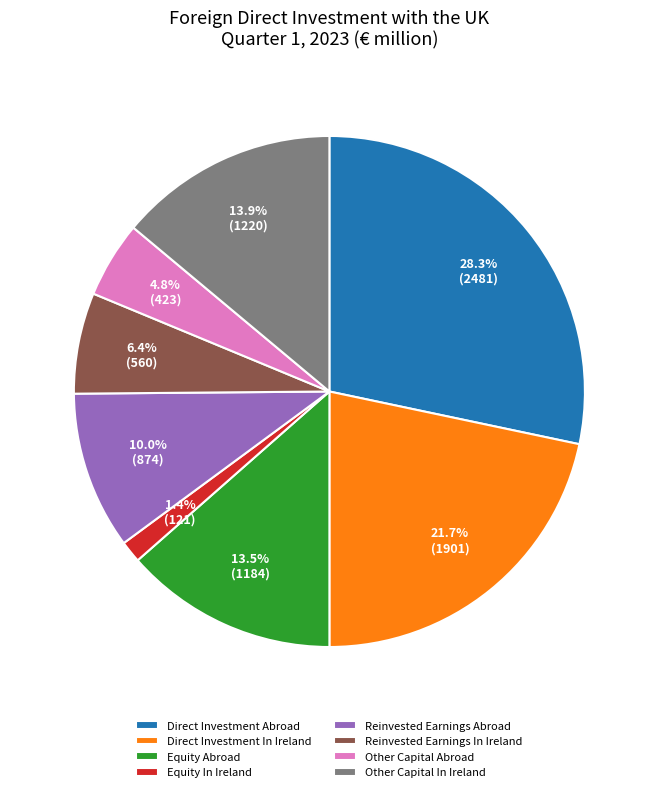

To the nearest percent, what portion does Equity In Ireland represent?

1%